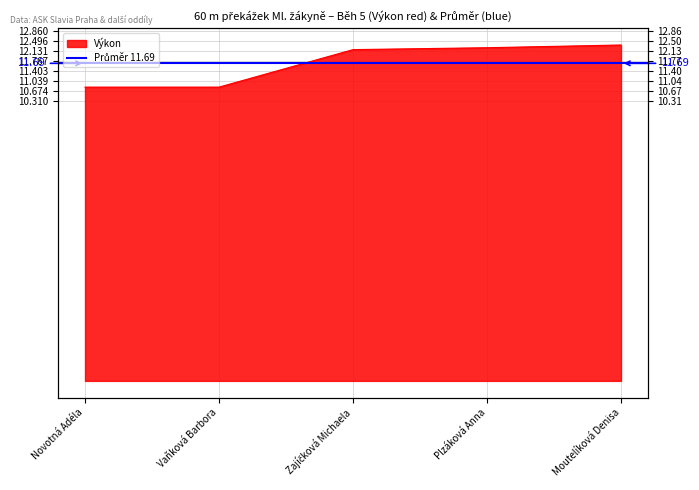

What is the difference between the maximum and minimum values?

1.5